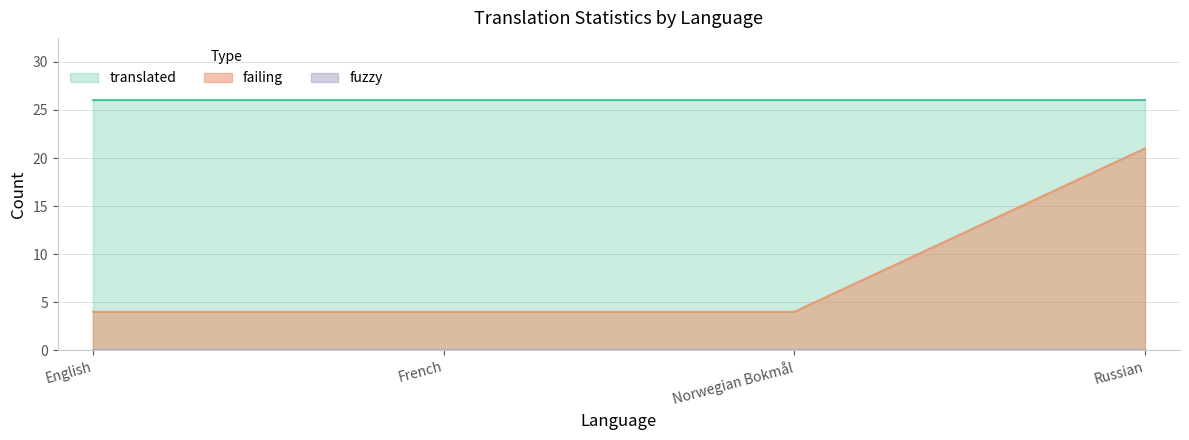

Read the translated value at French.

26